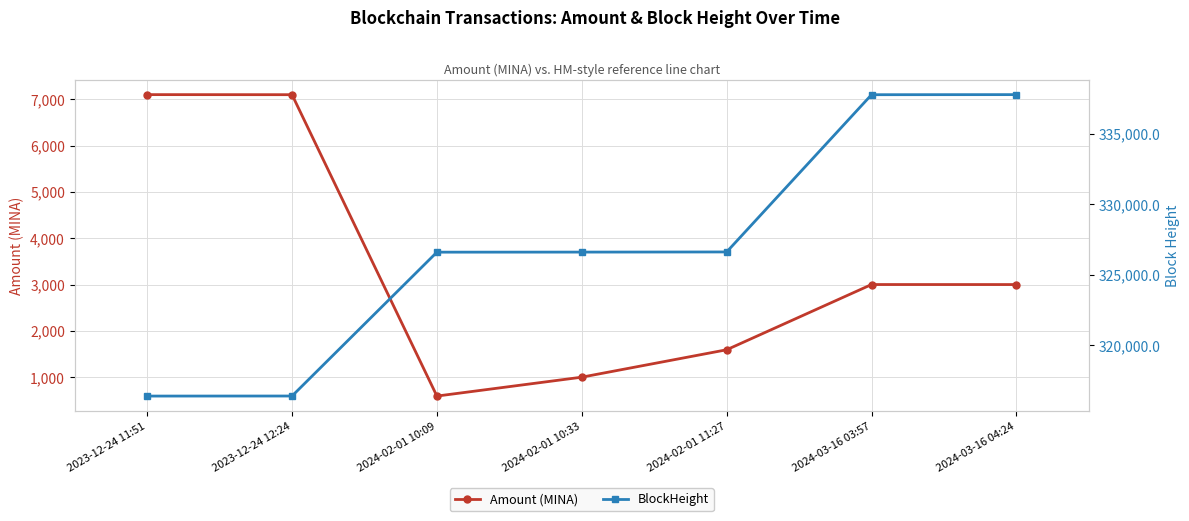

What is the label of the 6th point from the right?

2023-12-24 12:24